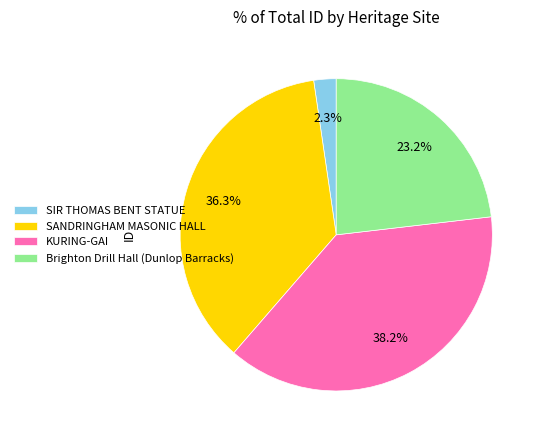

Which has a higher value, SIR THOMAS BENT STATUE or Brighton Drill Hall (Dunlop Barracks)?

Brighton Drill Hall (Dunlop Barracks)